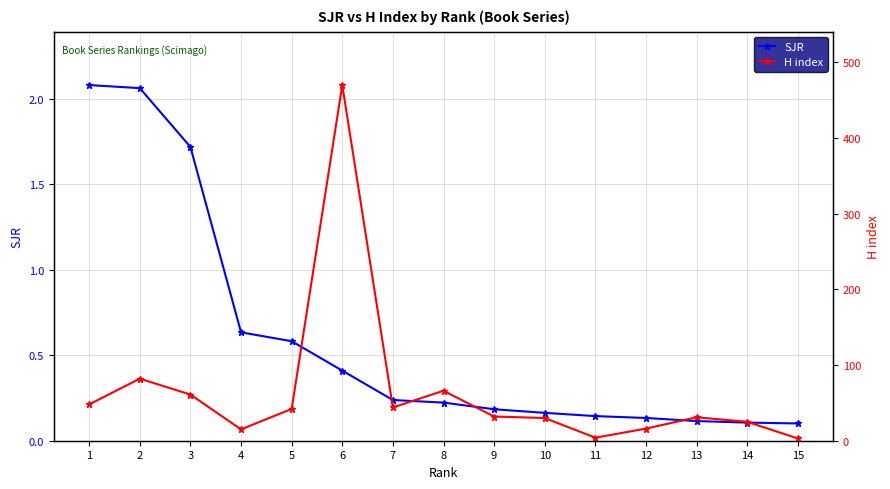

What is the sum of all H index values?

969.0